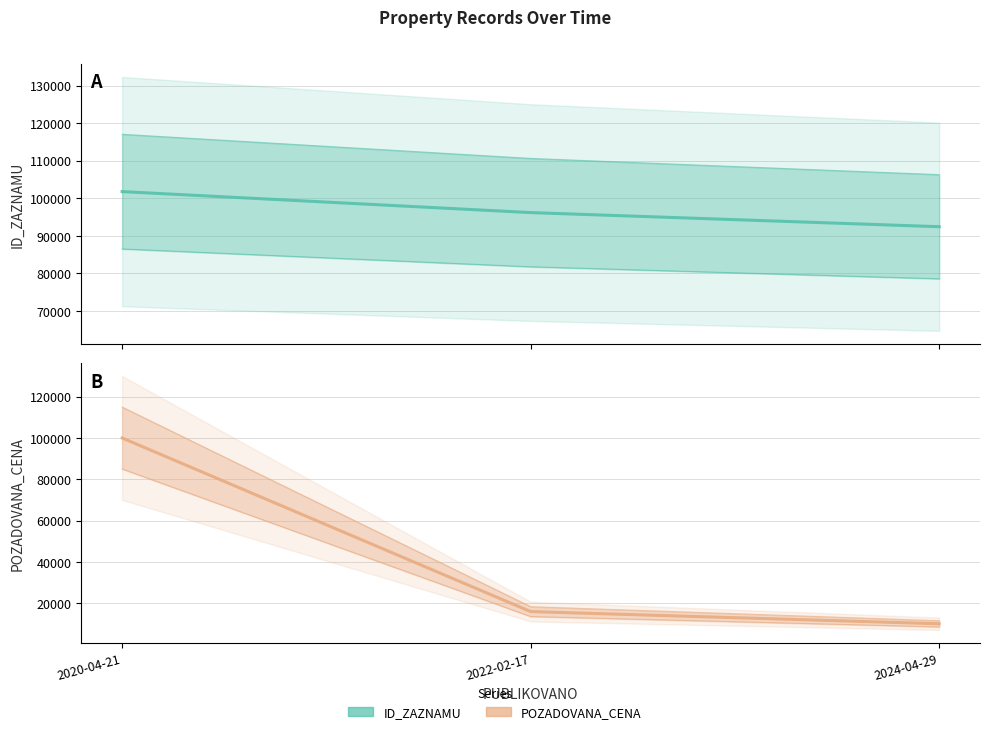

List the series in order of their peak value, highest first.

ID_ZAZNAMU, POZADOVANA_CENA